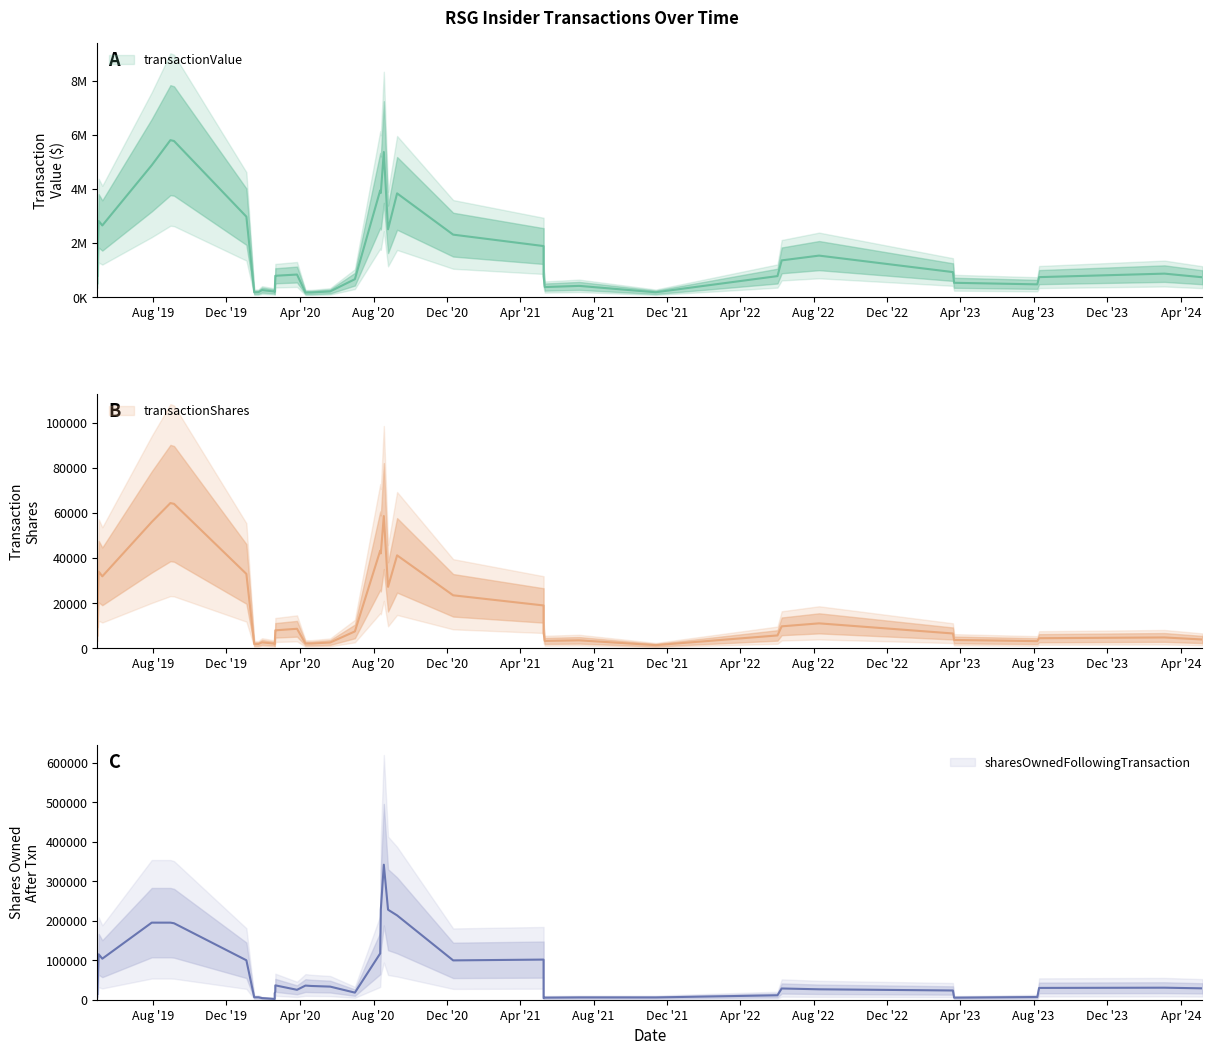

What value does the transactionShares series have at 6?

14100